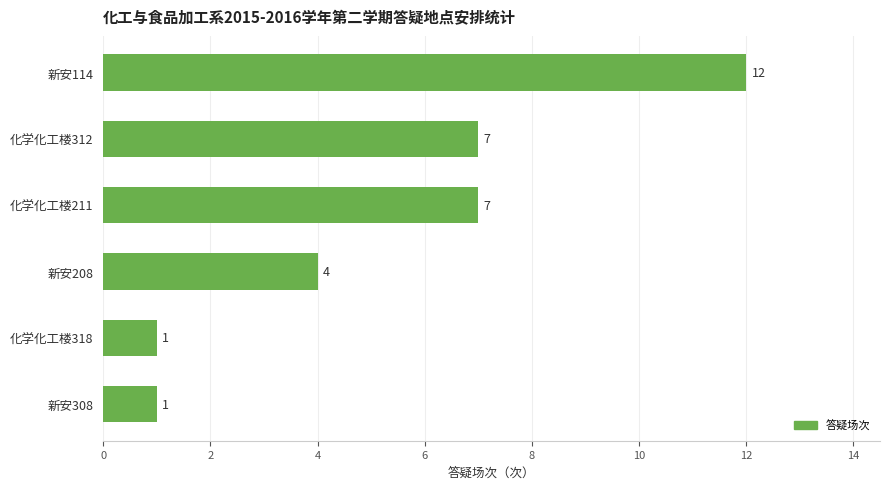

Read the value at 新安114, to the nearest 5.

10